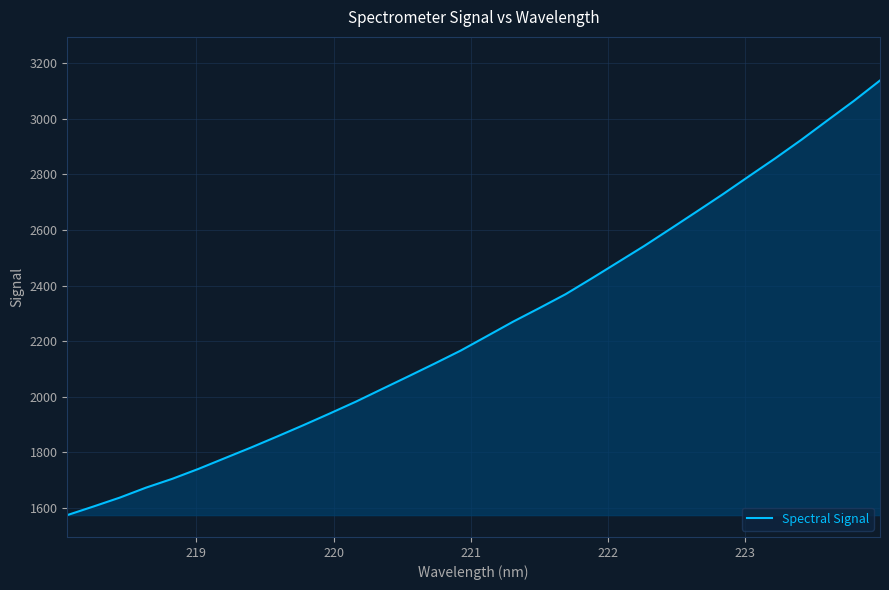

Count the number of values greater than 2218.

16